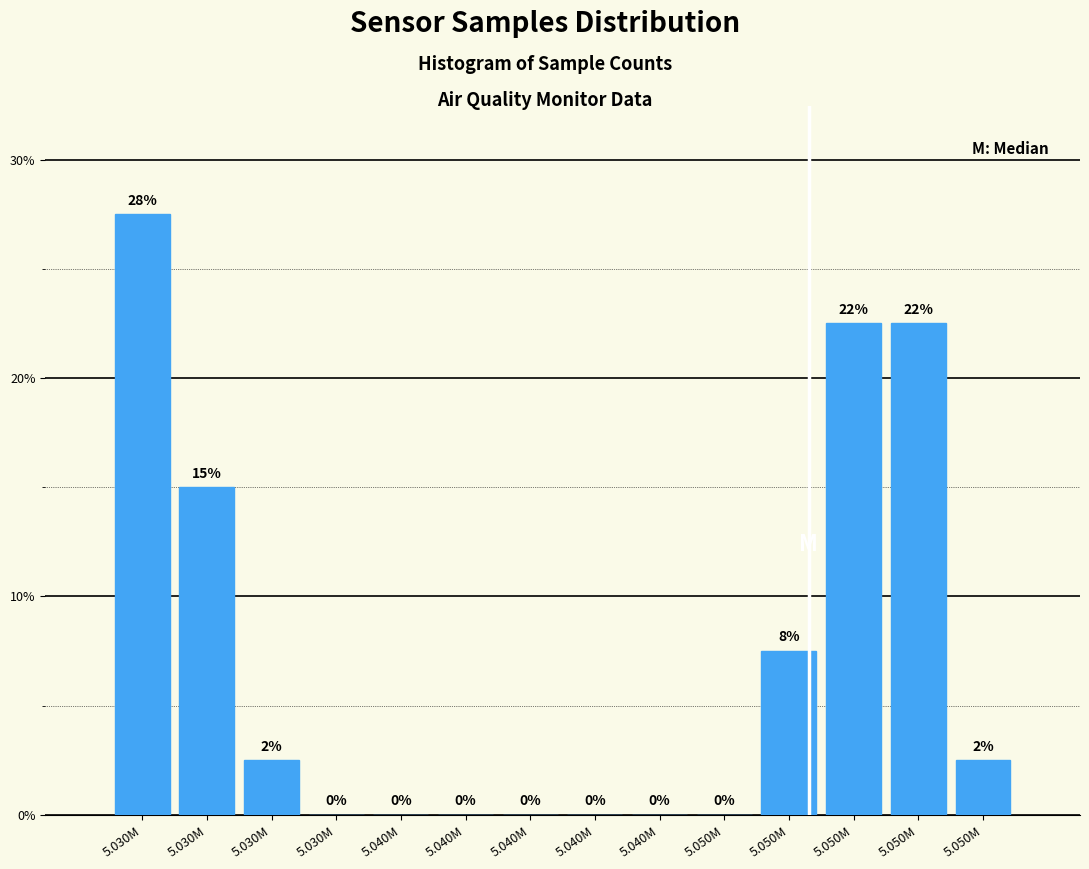

How many values are above zero?

7